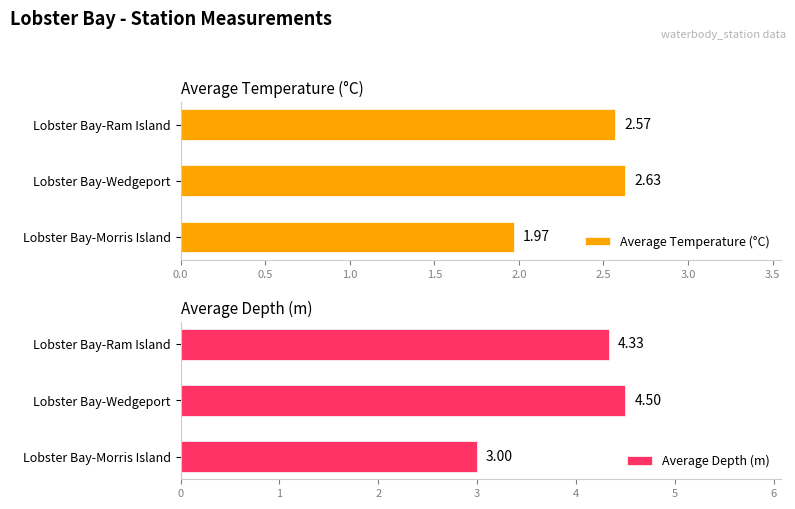

Rank the categories by Average Temperature (°C) value from highest to lowest.

Lobster Bay-Wedgeport, Lobster Bay-Ram Island, Lobster Bay-Morris Island